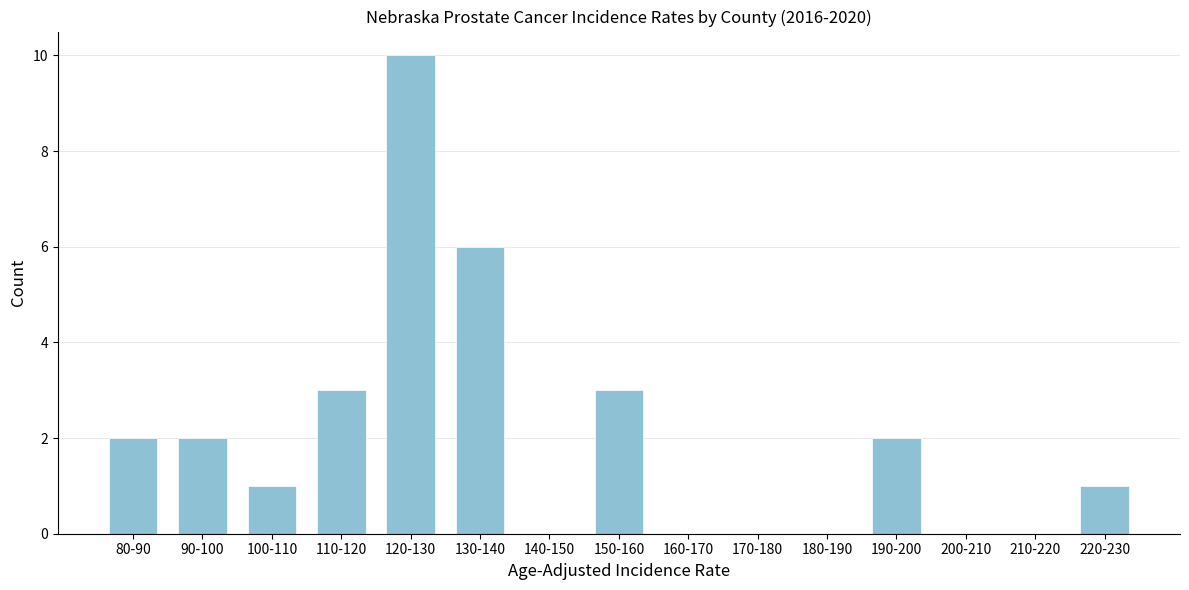

Reading left to right, extract all data points from this chart.

80-90=2	90-100=2	100-110=1	110-120=3	120-130=10	130-140=6	140-150=0	150-160=3	160-170=0	170-180=0	180-190=0	190-200=2	200-210=0	210-220=0	220-230=1